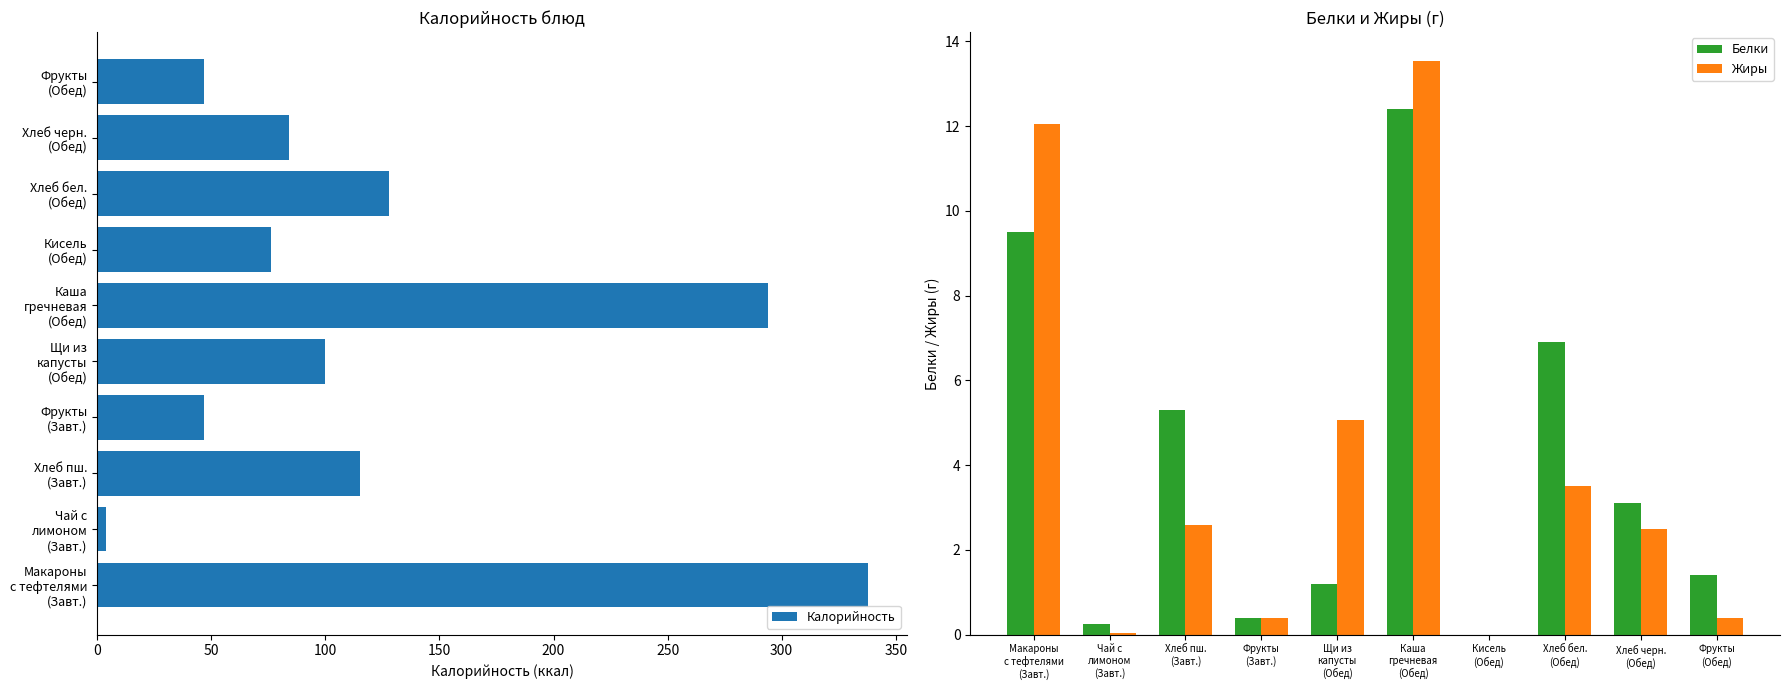

How many data points in Калорийность are less than 100?

5